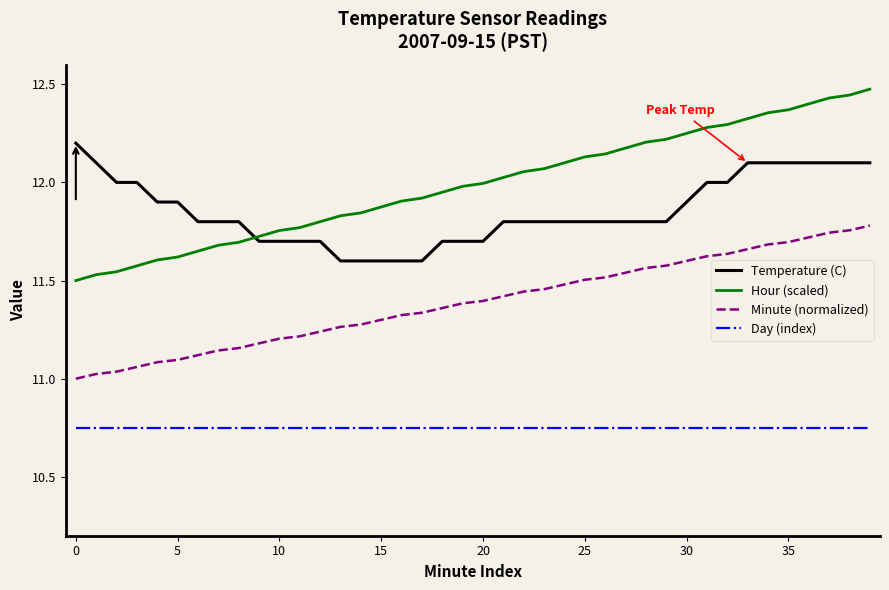

True or false: Hour (scaled) and Day (index) intersect in this chart.

False